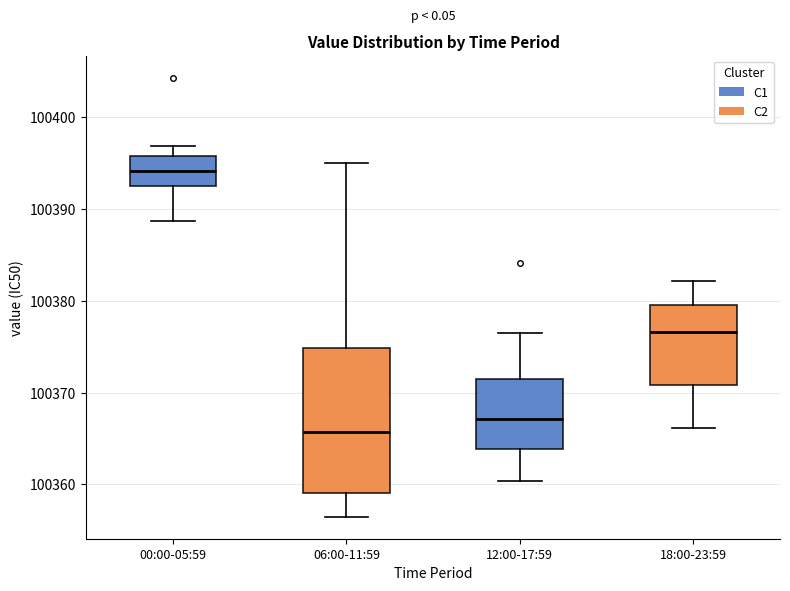

Reading left to right, transcribe this box plot: for each box, give where its median line is, the range the box spans, and where its two whiskers end, as read against the y-axis. The values are not printed on the chart, so give them approximately, as read against the axis.

00:00-05:59: median 100394, box 100392 to 100396, whiskers 100389 to 100397
06:00-11:59: median 100366, box 100359 to 100375, whiskers 100356 to 100395
12:00-17:59: median 100367, box 100364 to 100372, whiskers 100360 to 100376
18:00-23:59: median 100377, box 100371 to 100380, whiskers 100366 to 100382